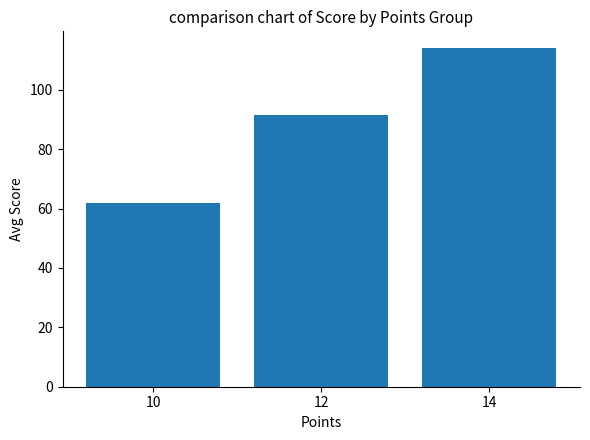

The chart shows a value of 61.8 at 10. True or false?

True